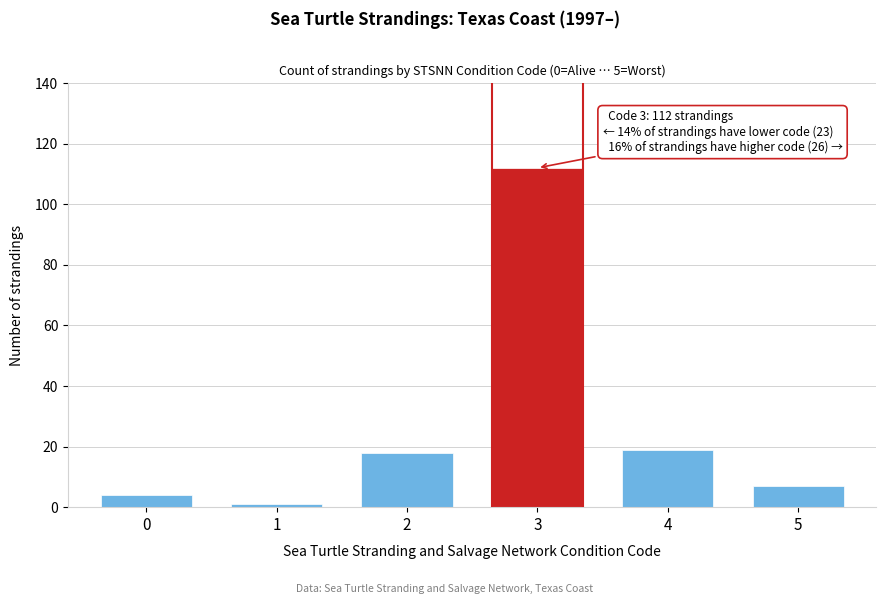

Reading left to right, transcribe all the data shown in this chart.

4	1	18	112	19	7